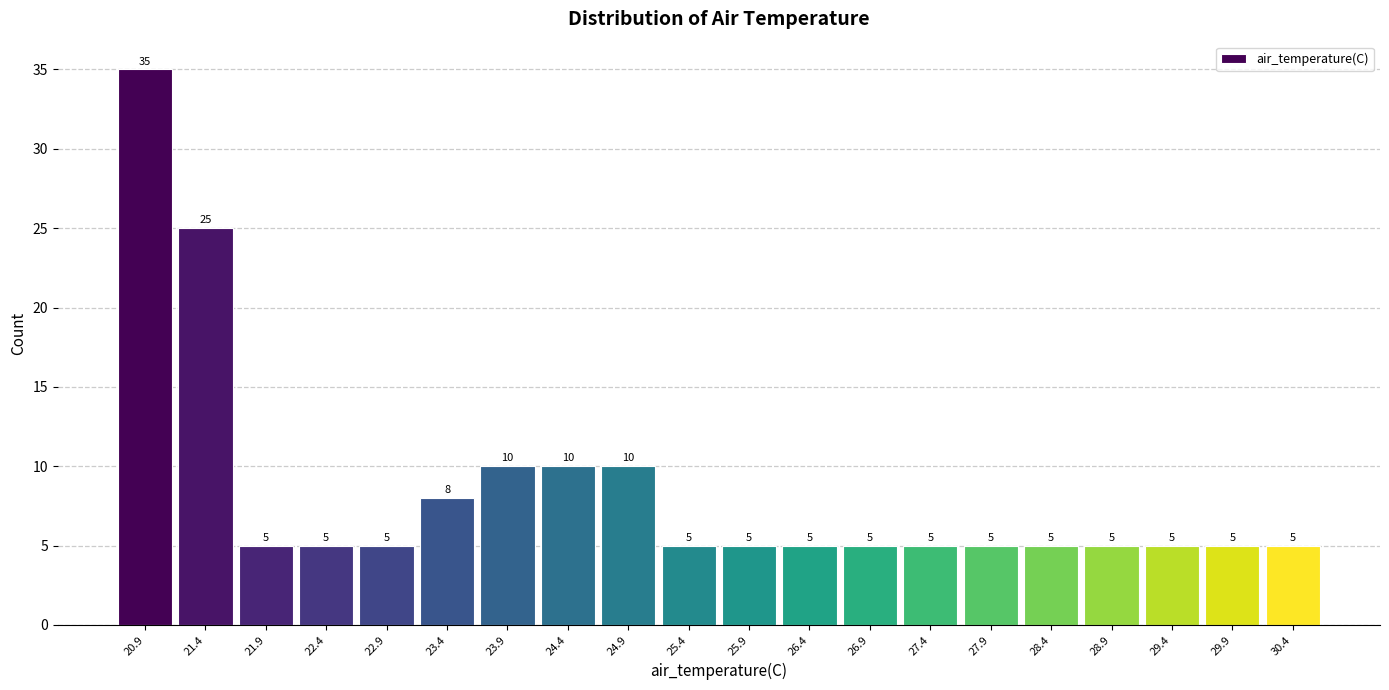

Reading left to right, transcribe this chart: for each bar, give the range it covers on the x-axis and its height. The bar edges are not printed on the chart, so give them approximately, as read against the axis.

20.700 to 21.195: 35
21.195 to 21.690: 25
21.690 to 22.185: 5
22.185 to 22.680: 5
22.680 to 23.175: 5
23.175 to 23.670: 8
23.670 to 24.165: 10
24.165 to 24.660: 10
24.660 to 25.155: 10
25.155 to 25.650: 5
25.650 to 26.145: 5
26.145 to 26.640: 5
26.640 to 27.135: 5
27.135 to 27.630: 5
27.630 to 28.125: 5
28.125 to 28.620: 5
28.620 to 29.115: 5
29.115 to 29.610: 5
29.610 to 30.105: 5
30.105 to 30.600: 5